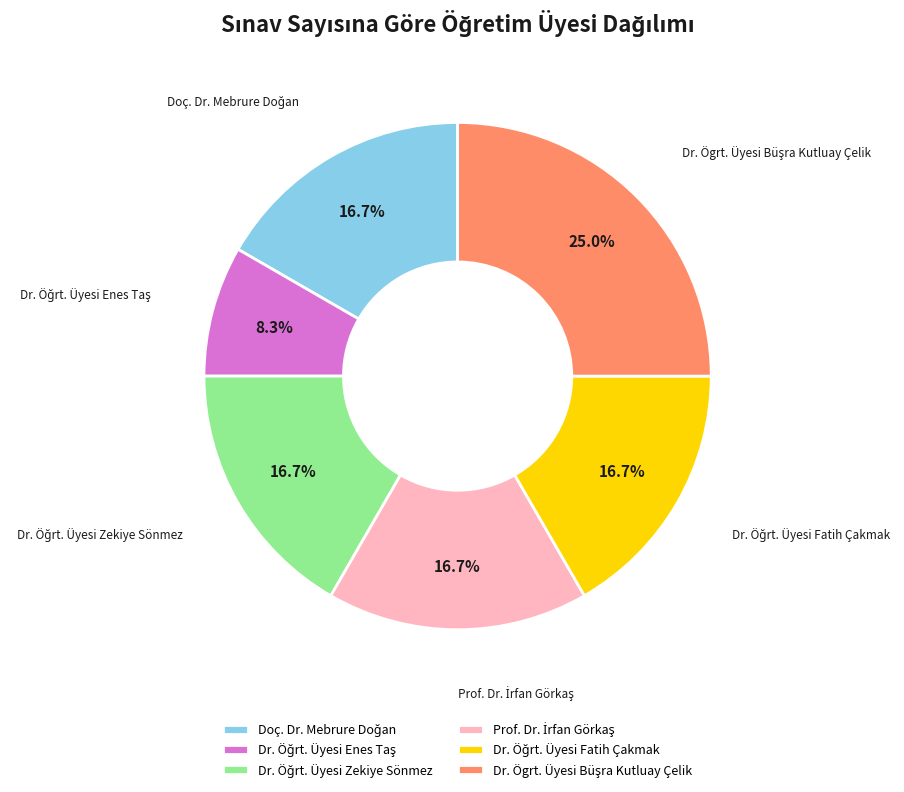

Is there a majority slice in this chart?

No